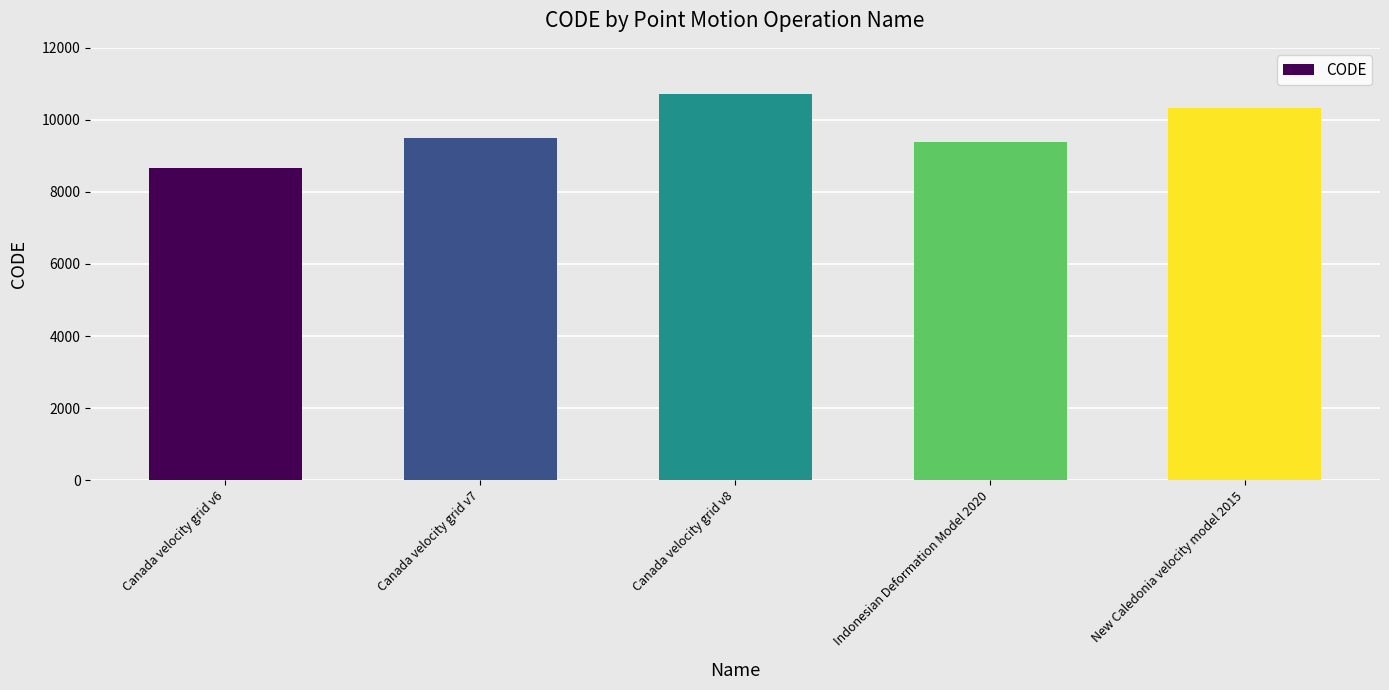

Rank the categories by value from highest to lowest.

Canada velocity grid v8, New Caledonia velocity model 2015, Canada velocity grid v7, Indonesian Deformation Model 2020, Canada velocity grid v6